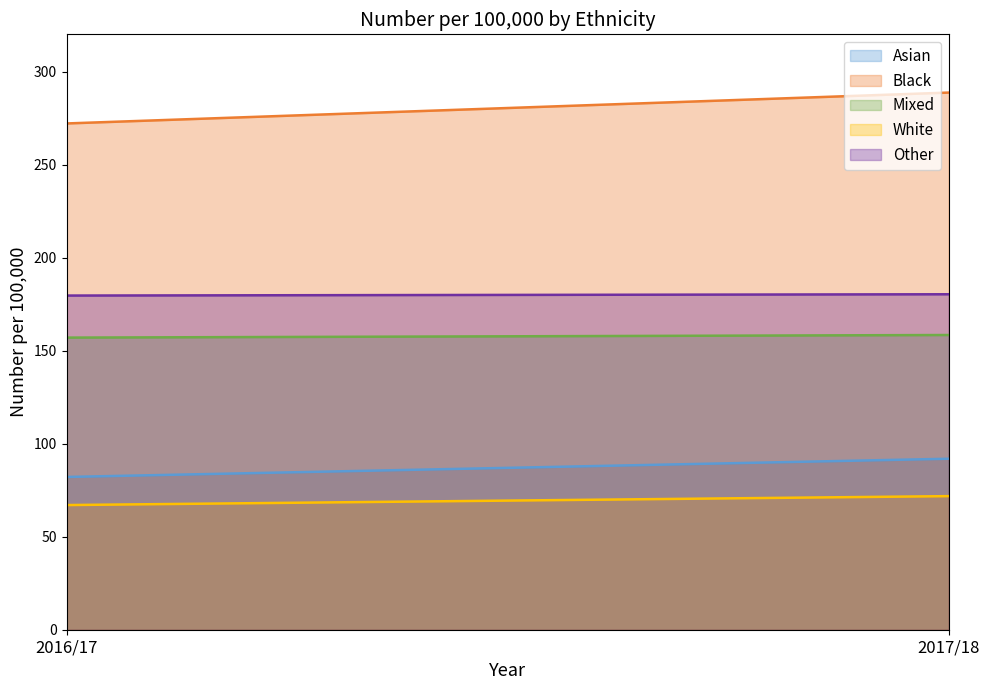

What is the difference between the maximum and minimum values in the Other series?

0.7